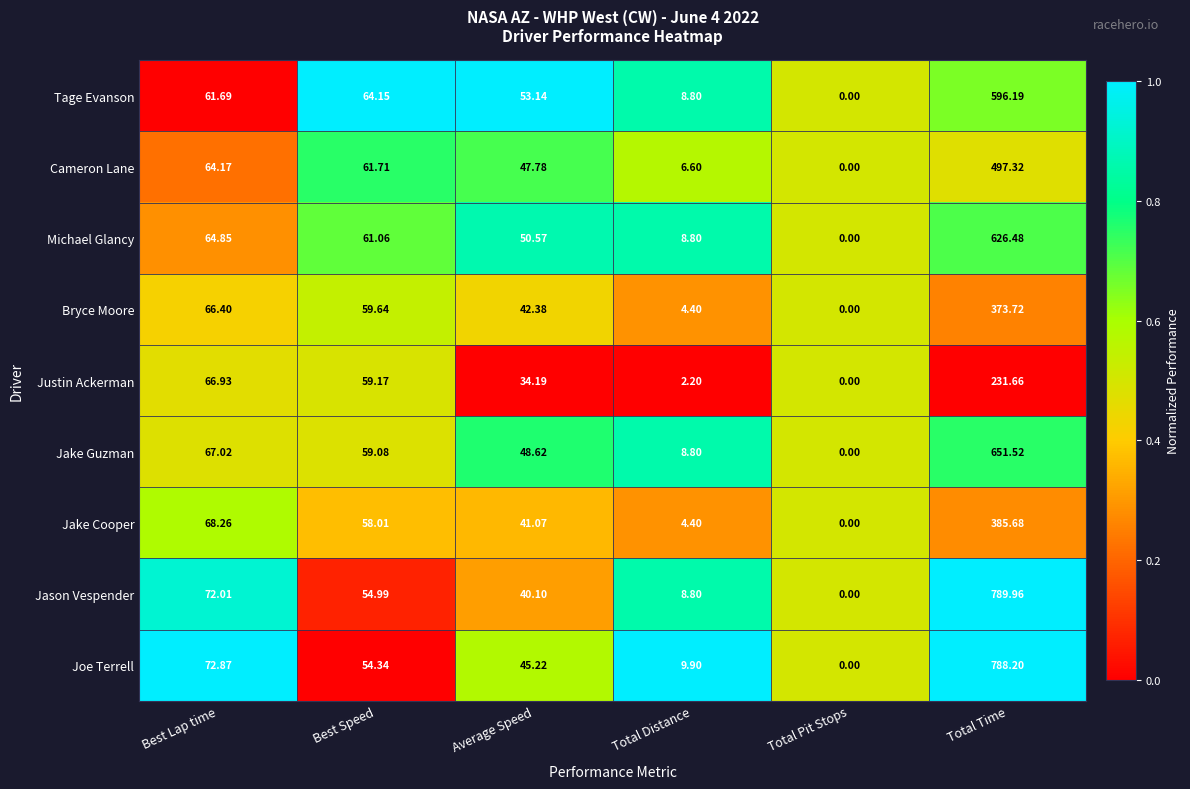

Which category has the lowest value in the Tage Evanson series?

Total Pit Stops